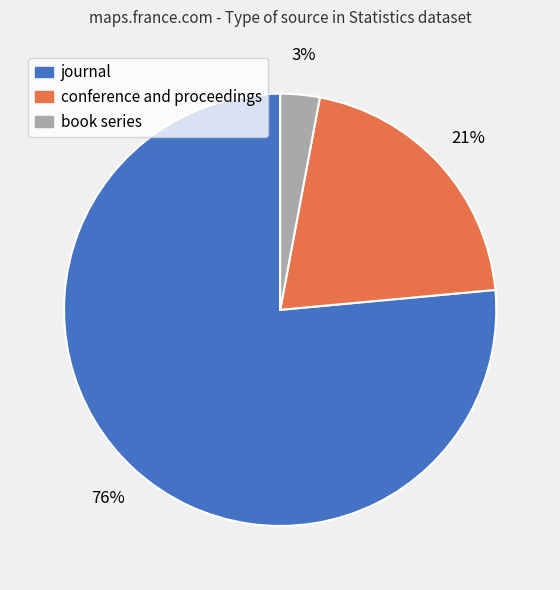

To the nearest percent, what is the combined percentage of journal and conference and proceedings?

97%